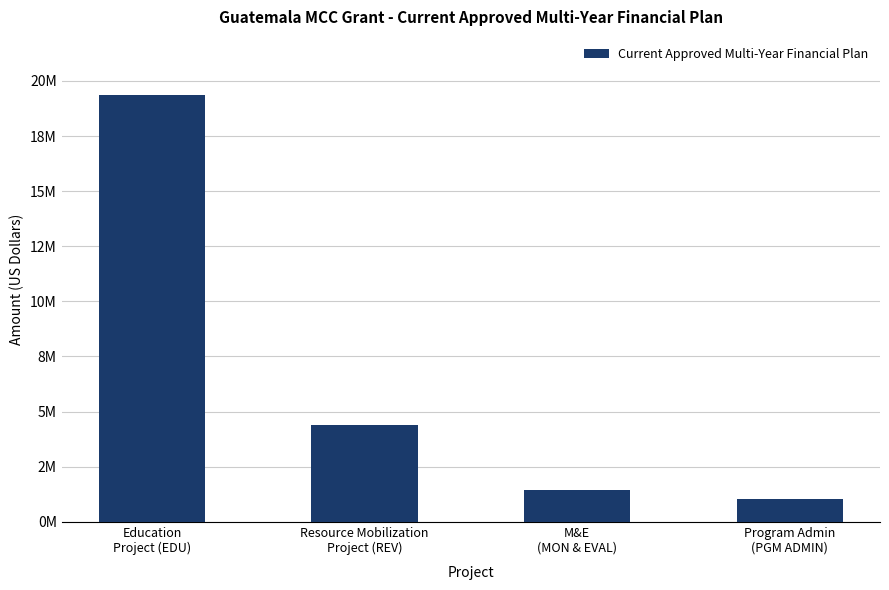

What is the label of the 1st bar from the left?

Education
Project (EDU)